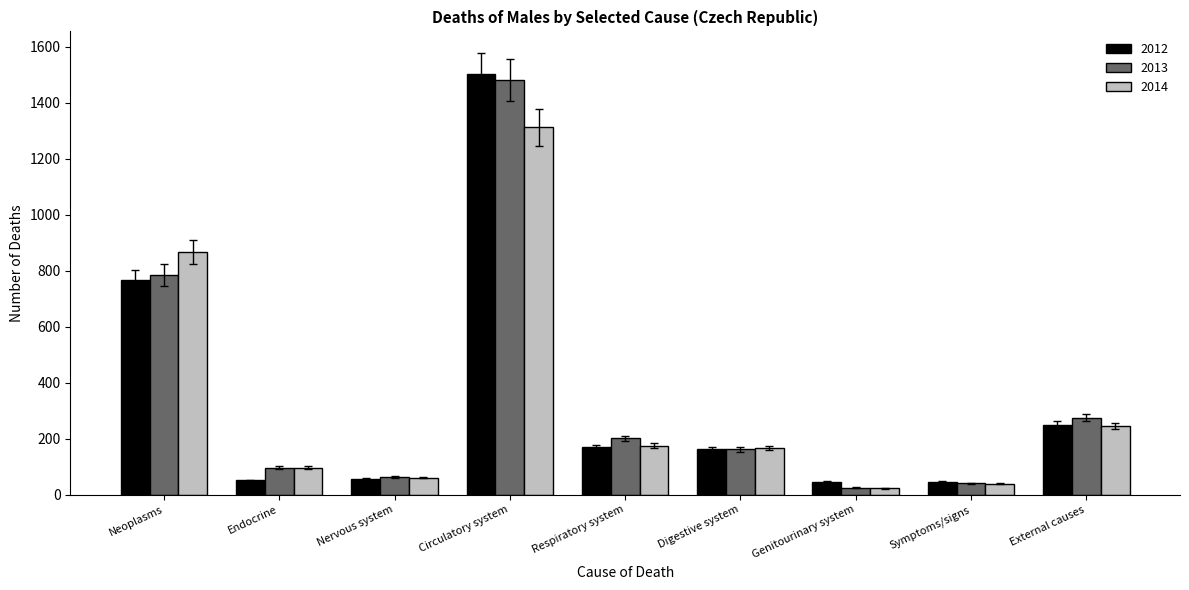

What is the difference between the second highest and minimum values in the 2013 series?

760